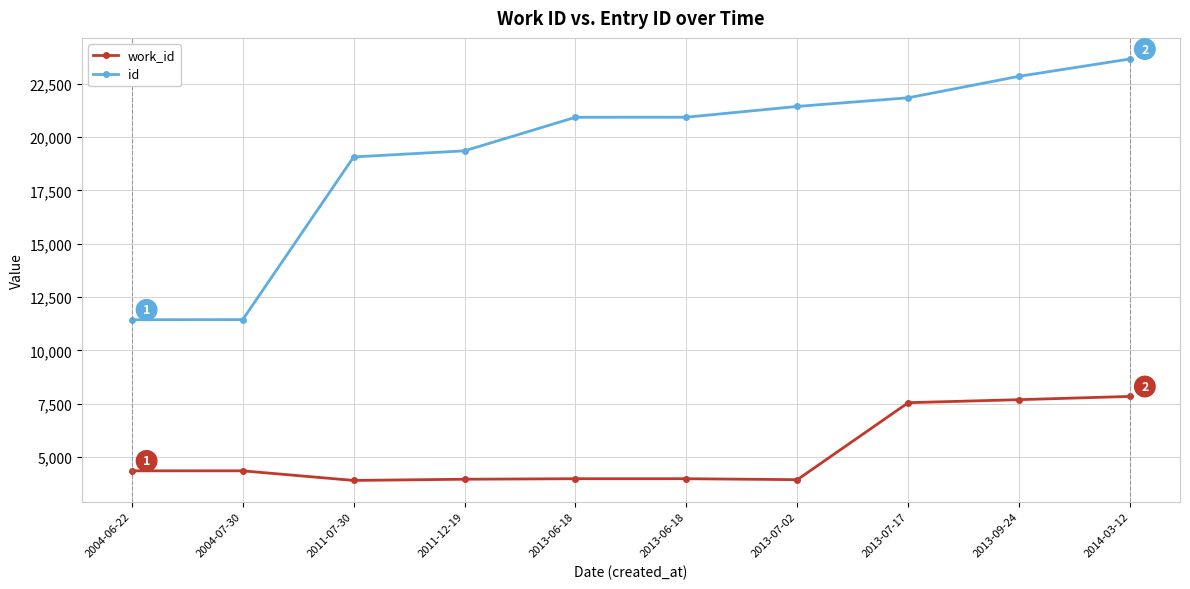

How many data points in id are less than 20933?

5